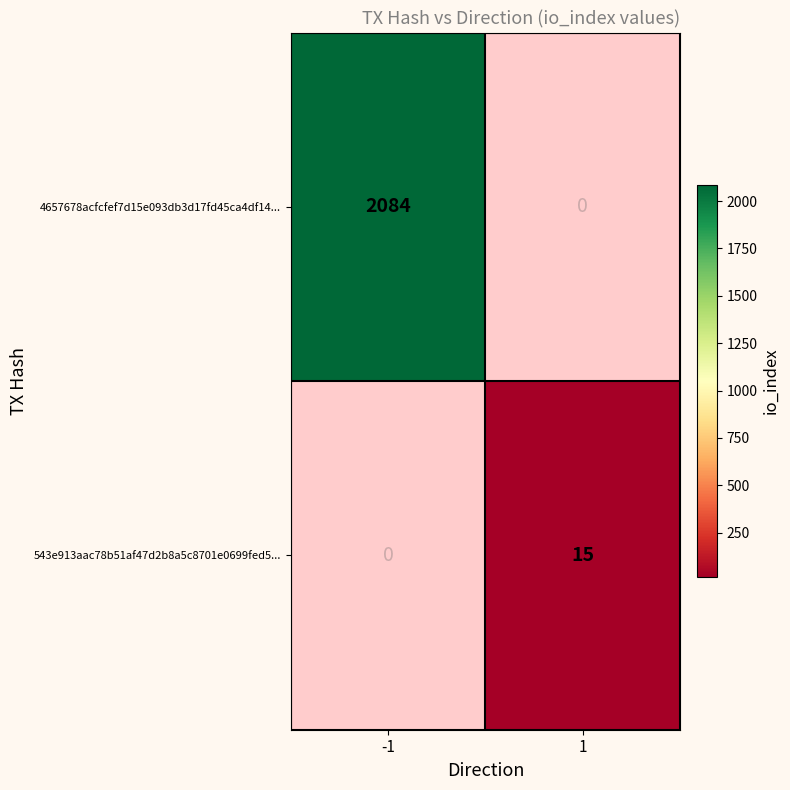

The value of 4657678acfcfef7d15e093db3d17fd45ca4df14... at -1 is 3244.6. True or false?

False